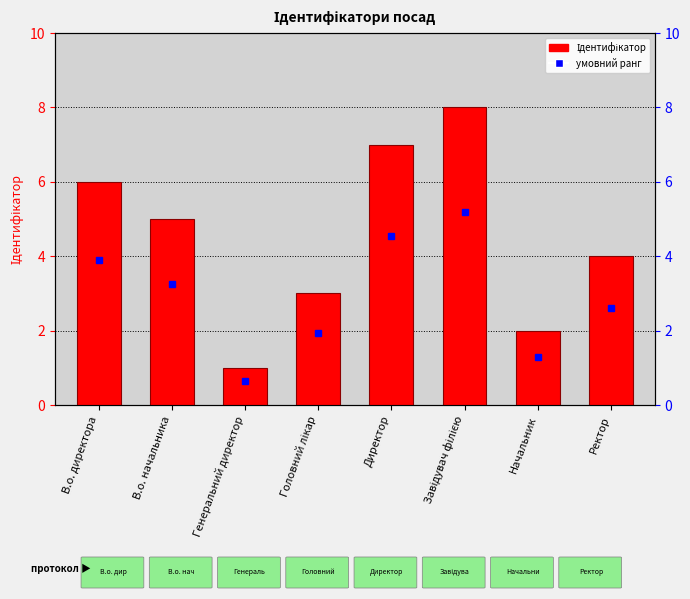

Reading left to right, what are all the values shown in this chart?

6	5	1	3	7	8	2	4